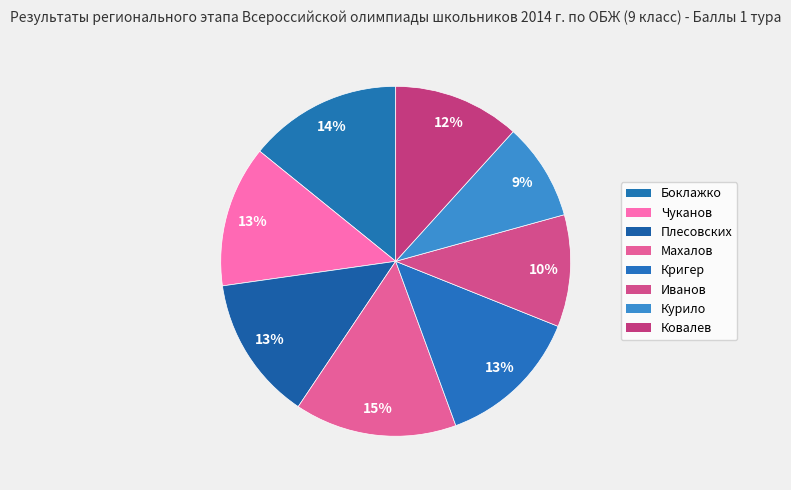

Does Курило account for over 50% of the chart?

No